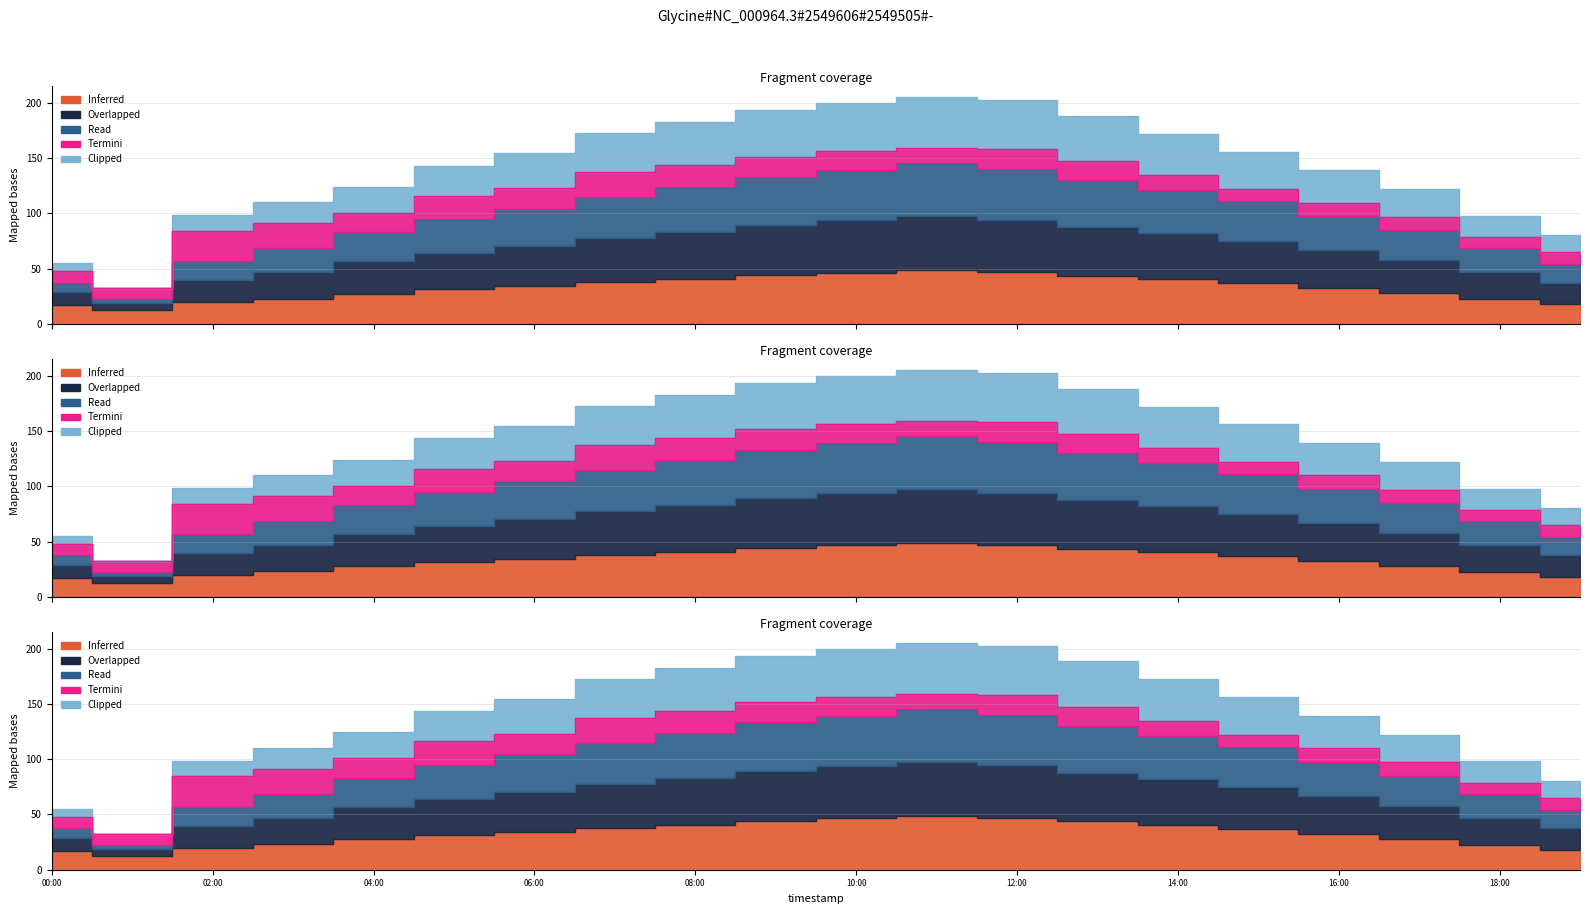

What is the label of the 15th point from the right?

05:00